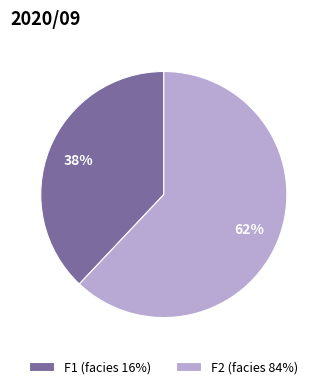

Which category accounts for the majority?

F2 (facies 84%)